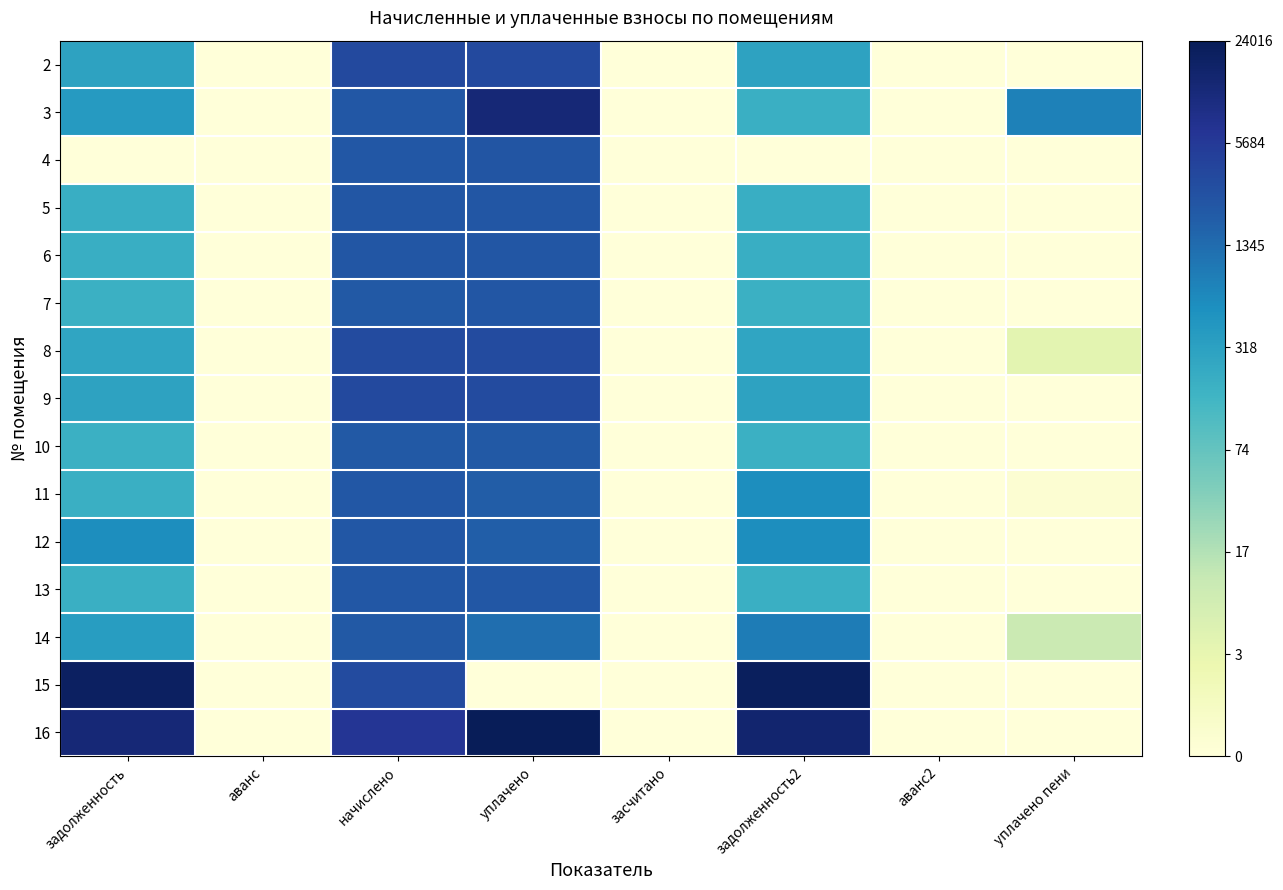

What is the spread (max minus min) of values at начислено?

1.1